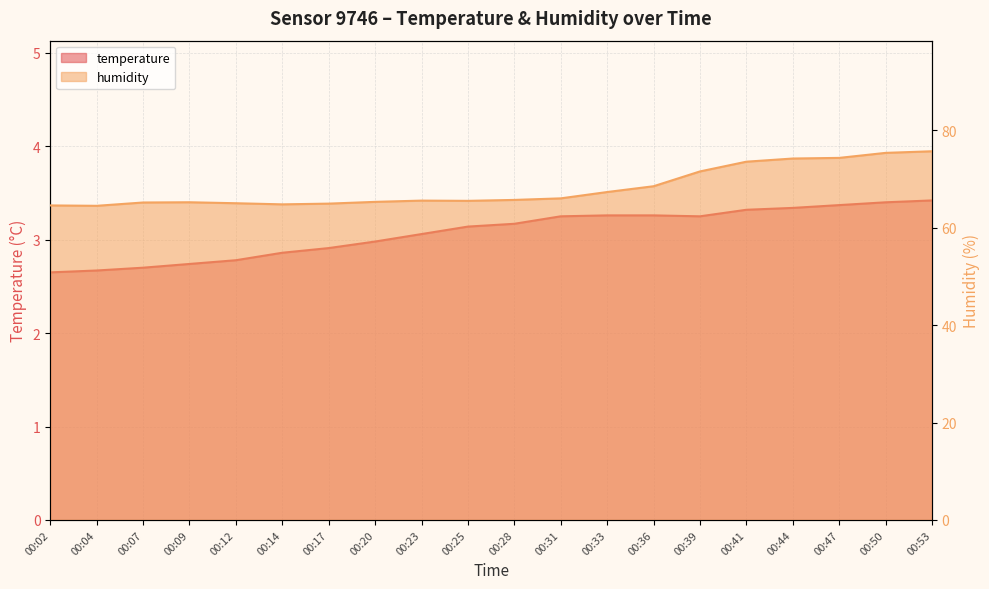

How many lines are shown in the chart?

2